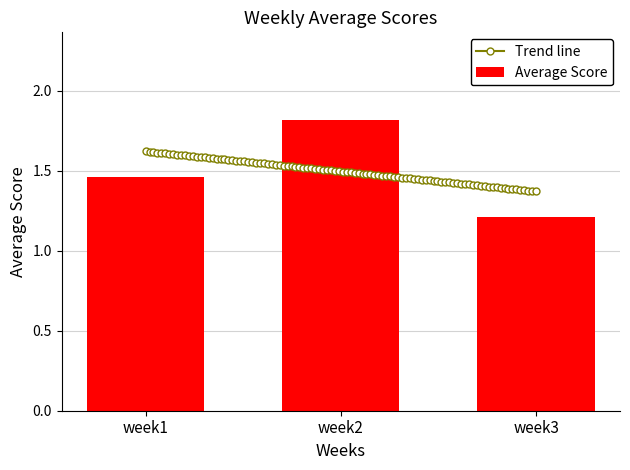

Is it true that the value at week2 is 1.8?

True